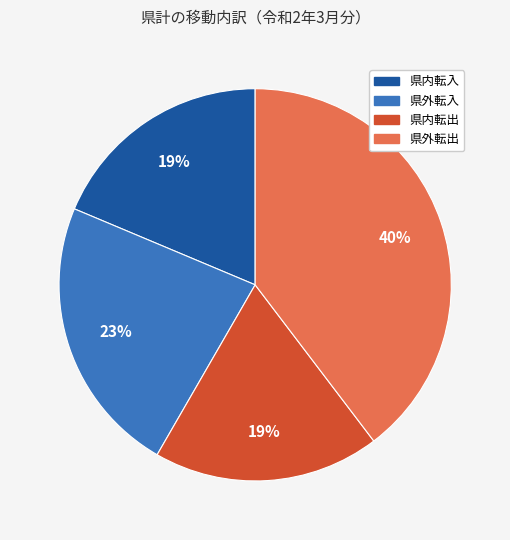

Is there a majority slice in this chart?

No